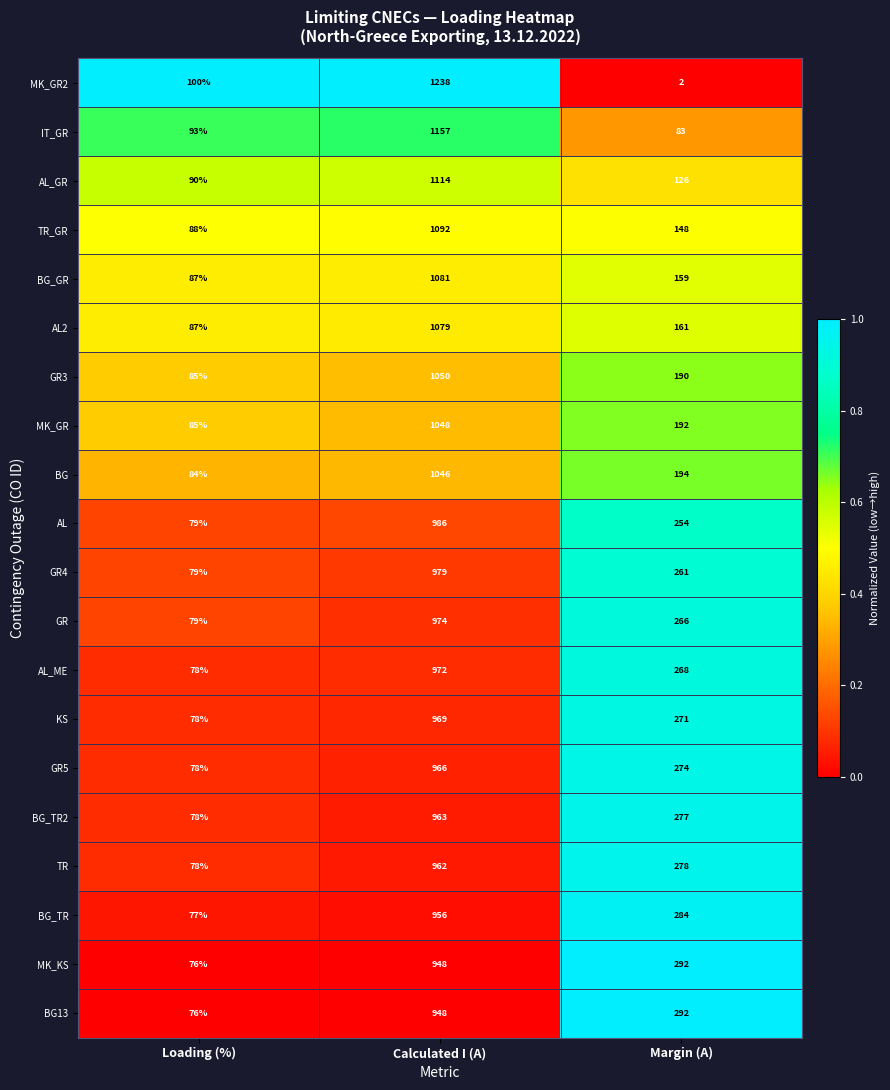

What is the total value across all series at Loading (%)?

1655